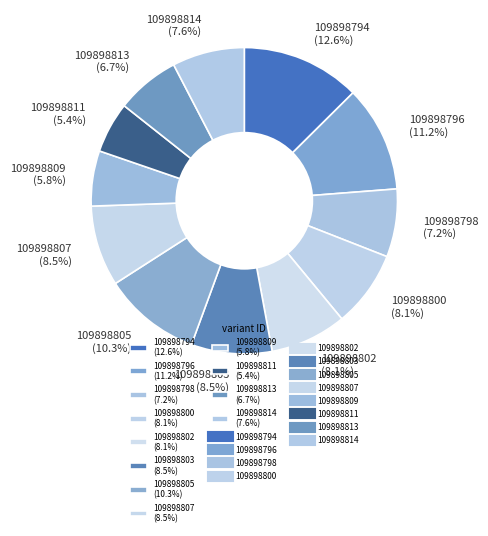

To the nearest percent, what portion does 109898794 represent?

13%